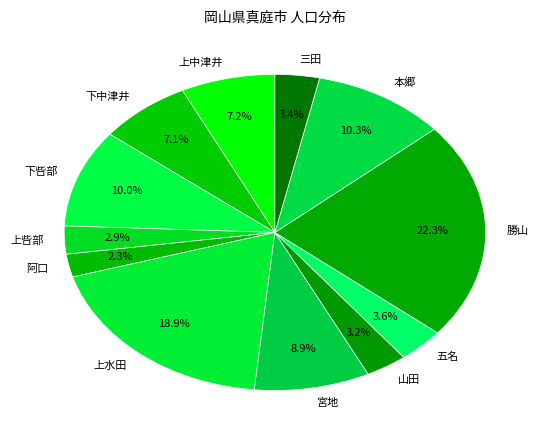

To the nearest percent, what is the difference between the largest and smallest slice percentages?

20%